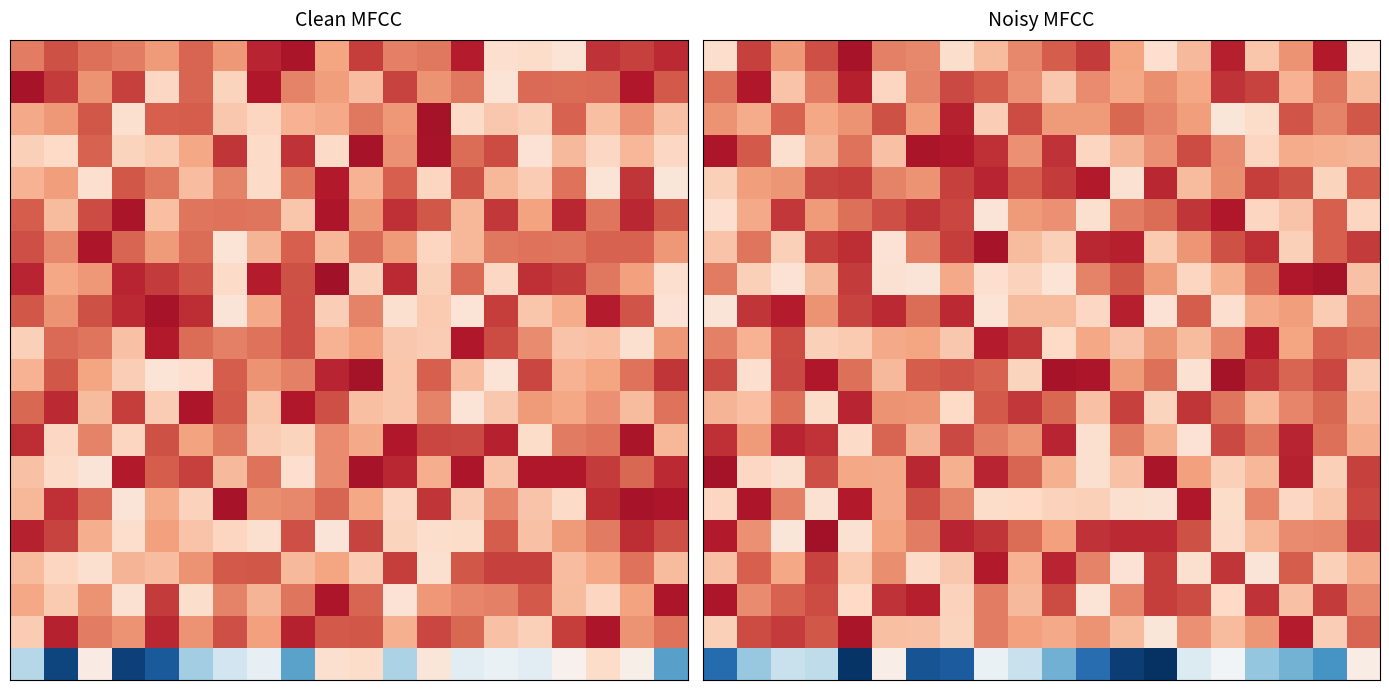

How many data points does each series have?

20